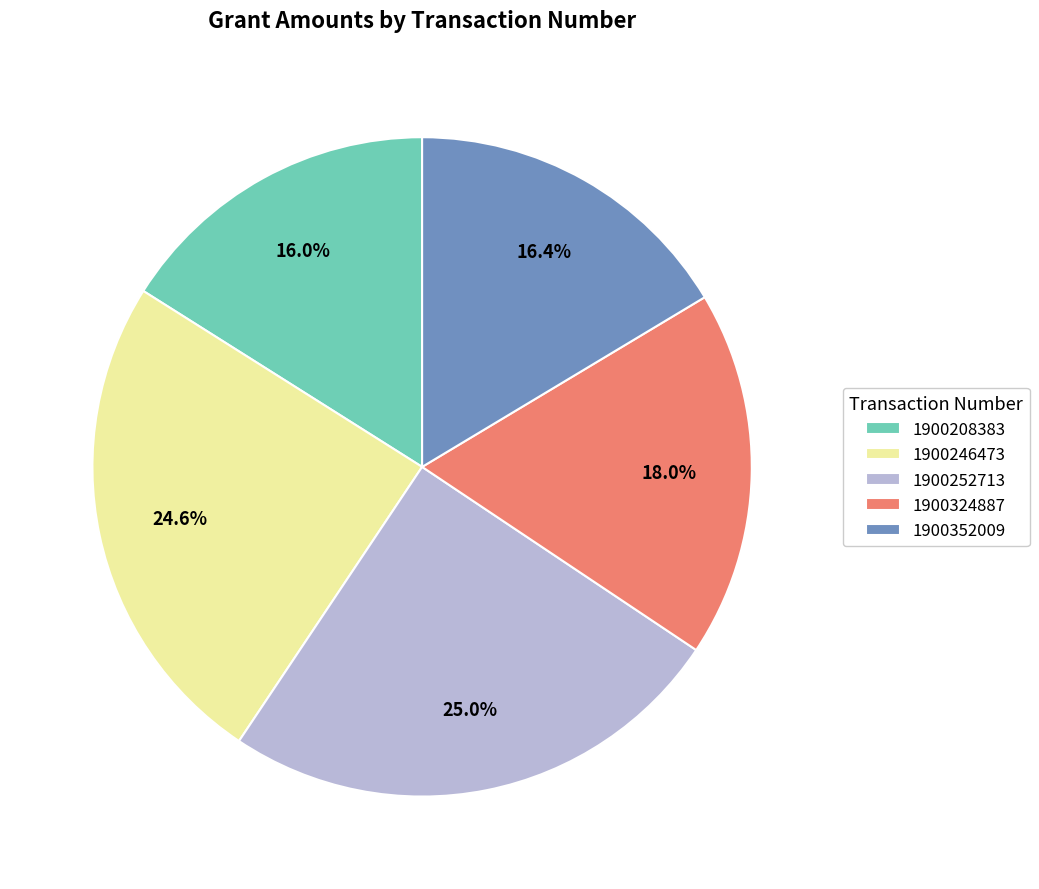

Combined, do 1900252713 and 1900208383 account for over 50%?

No